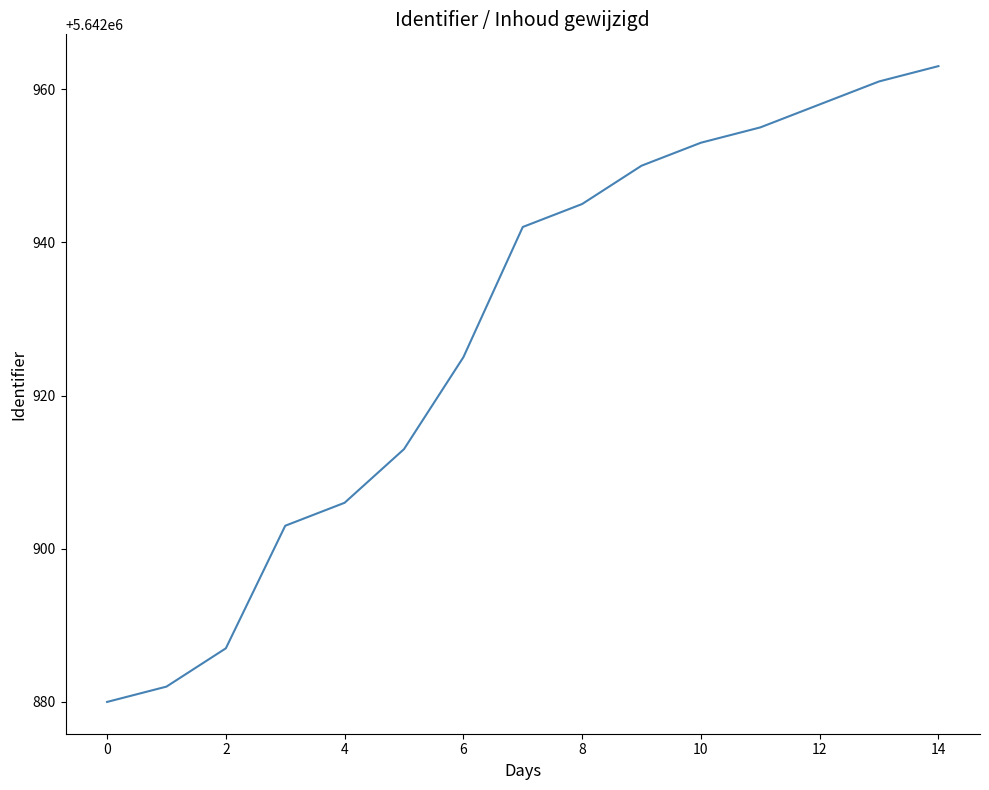

What is the smallest value displayed?

5642880